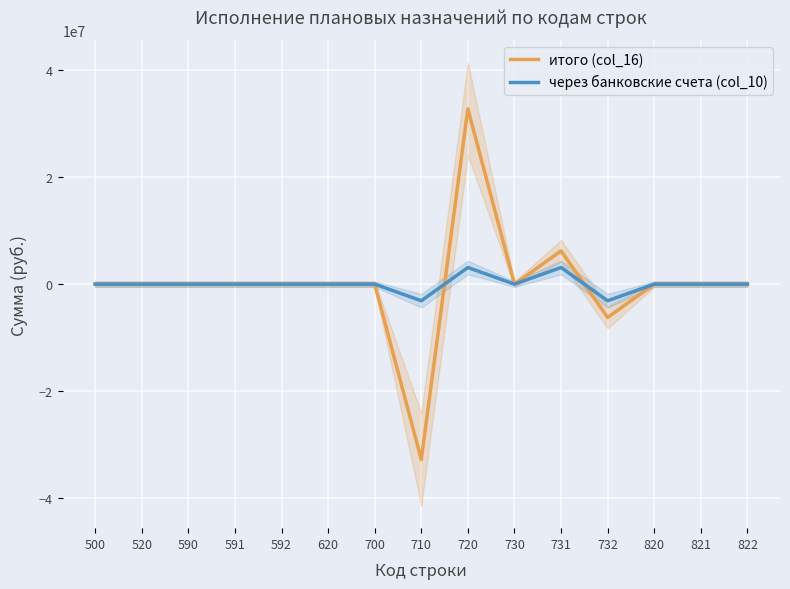

Is the value of итого (col_16) at 730 greater than the value of через банковские счета (col_10) at 820?

No